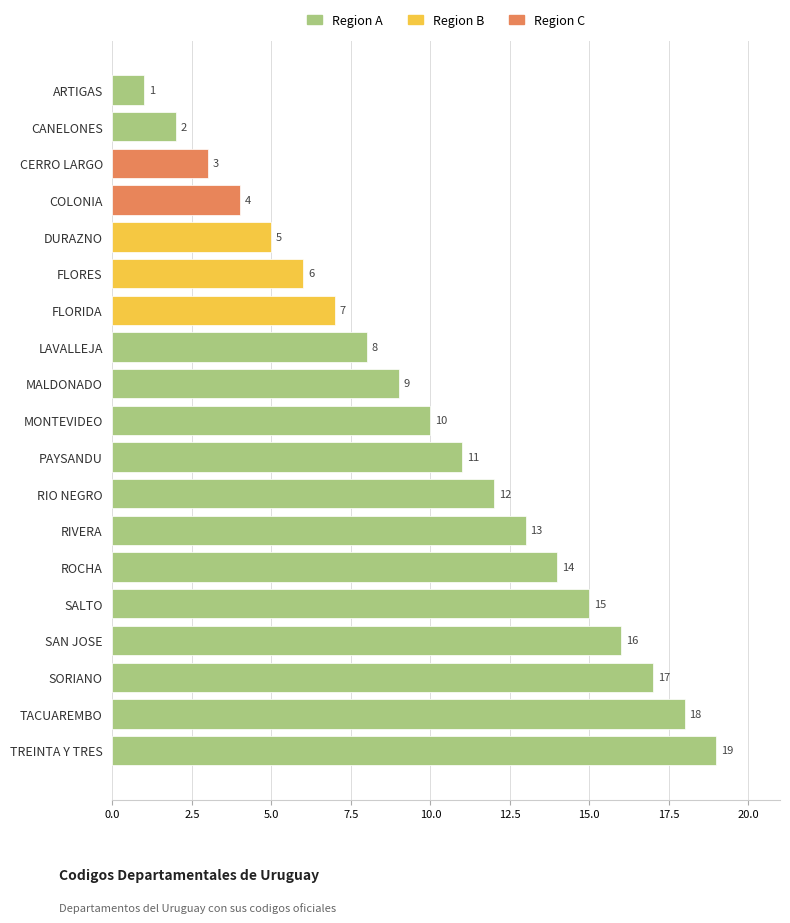

What is the value of the 12th bar from the top?

12